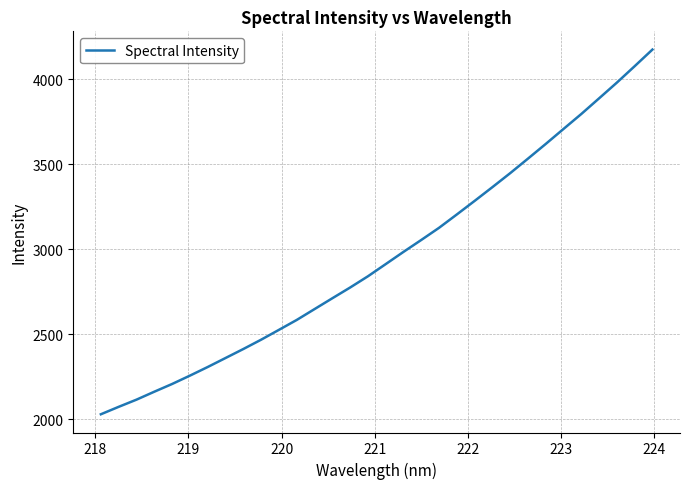

What is the smallest value displayed?

2029.6